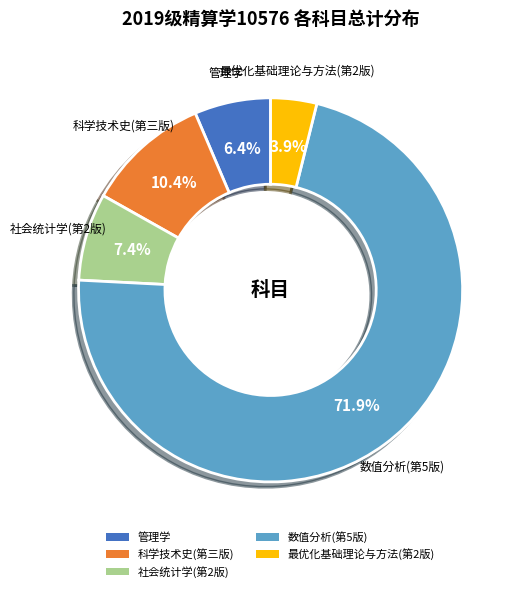

True or false: 数值分析(第5版) accounts for 72% of the total.

True